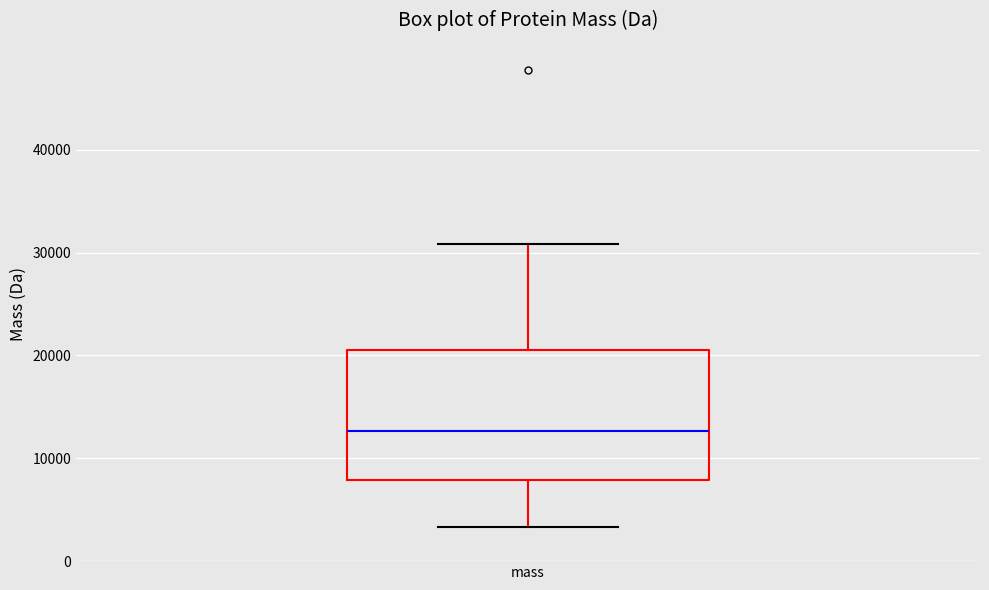

Where does the median line of the box for mass sit on the y-axis? The values are not printed on the chart, so give them approximately, as read against the axis.

13000